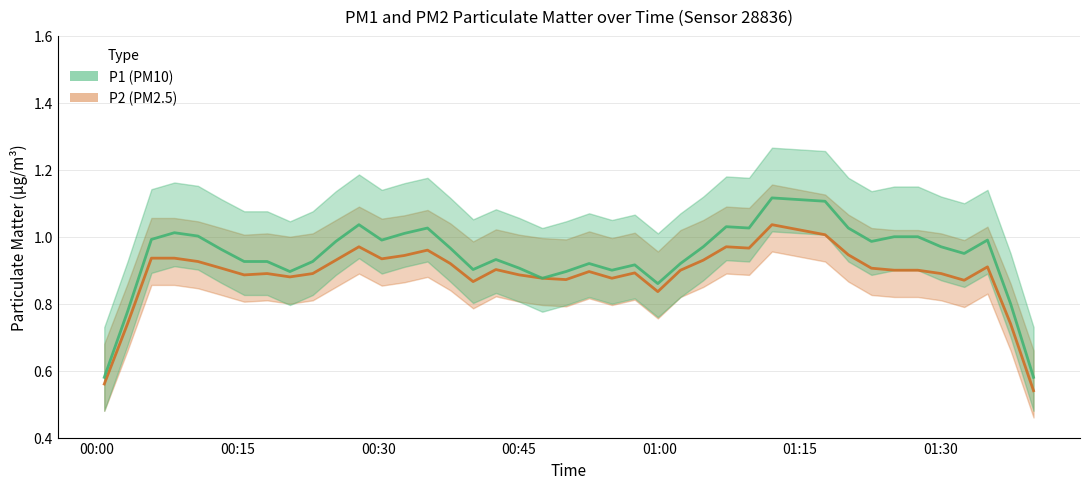

Count the number of data series in this chart.

2